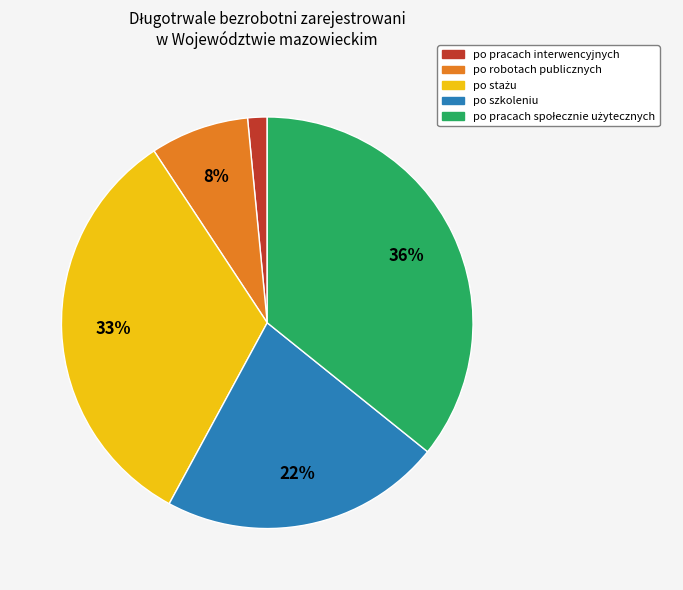

Between po szkoleniu and po robotach publicznych, which is larger?

po szkoleniu